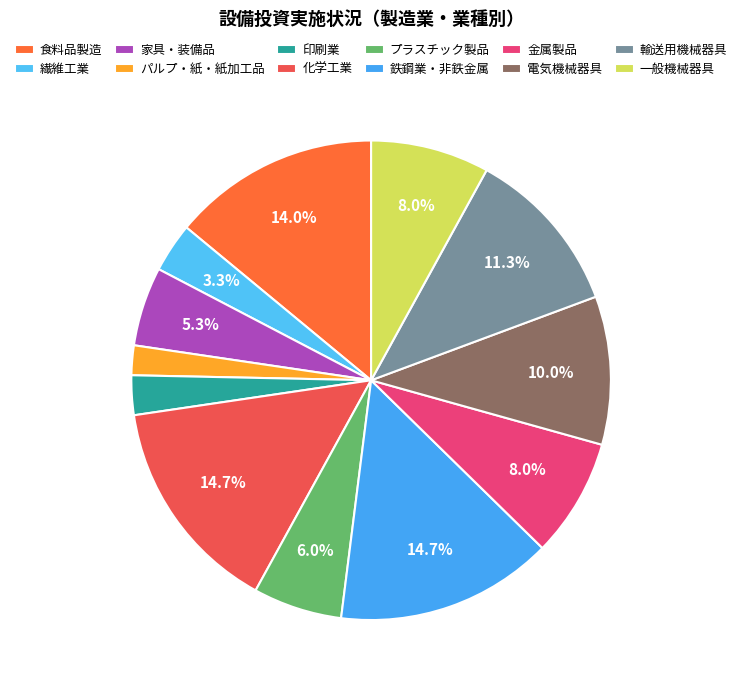

The パルプ・紙・紙加工品 slice represents 1% of the pie. True or false?

False